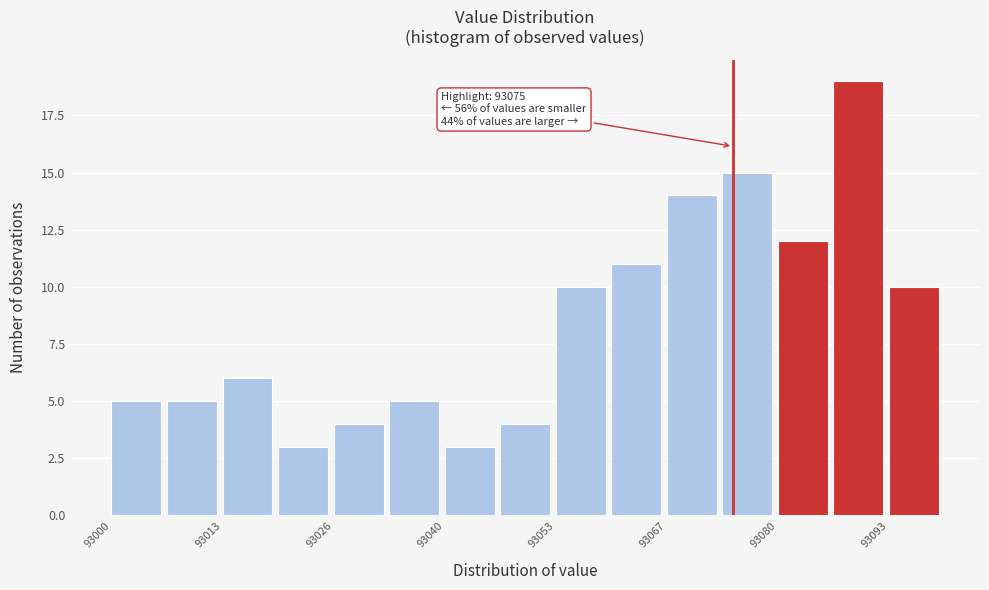

Read against the x-axis, roughly where is the centre of the tallest bar?

93090